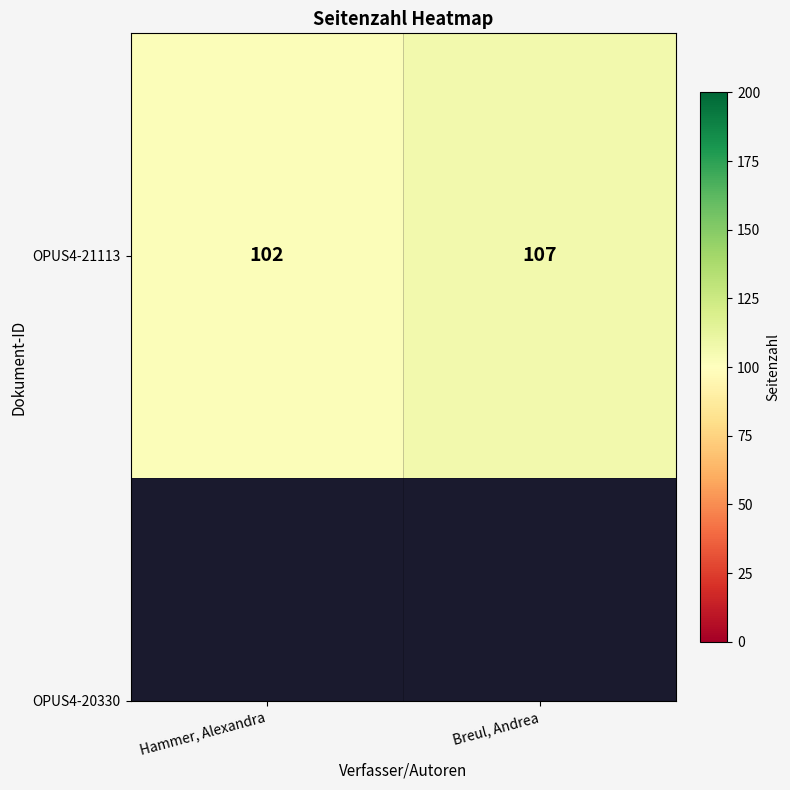

List the labels in order of value, smallest first.

Hammer, Alexandra, Breul, Andrea